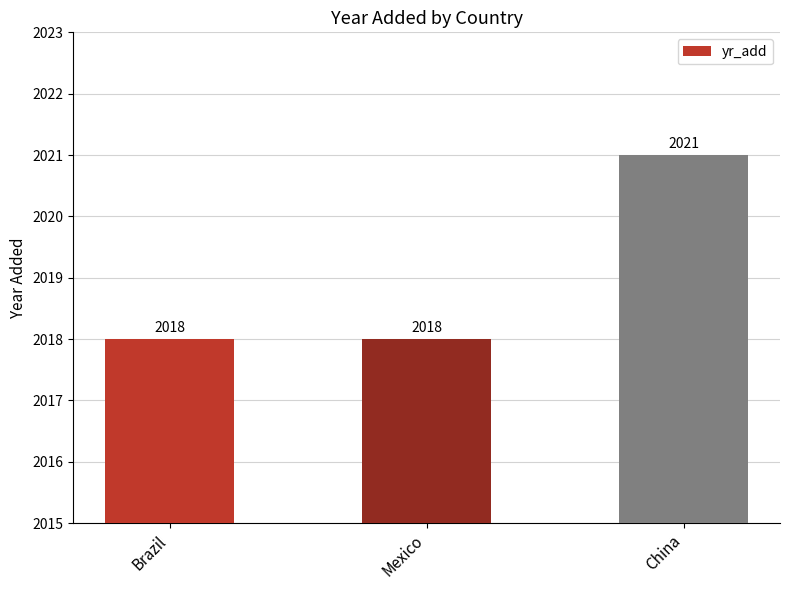

What is the sum of the values at Brazil and Mexico?

4036